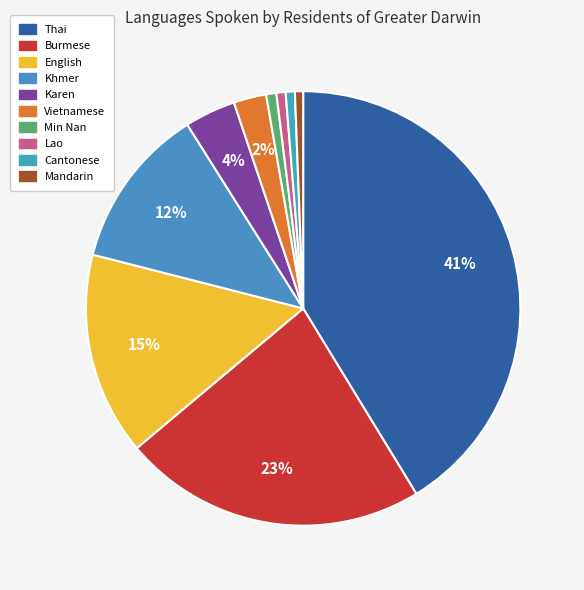

To the nearest percent, what is the difference between the Khmer and Vietnamese slice percentages?

10%